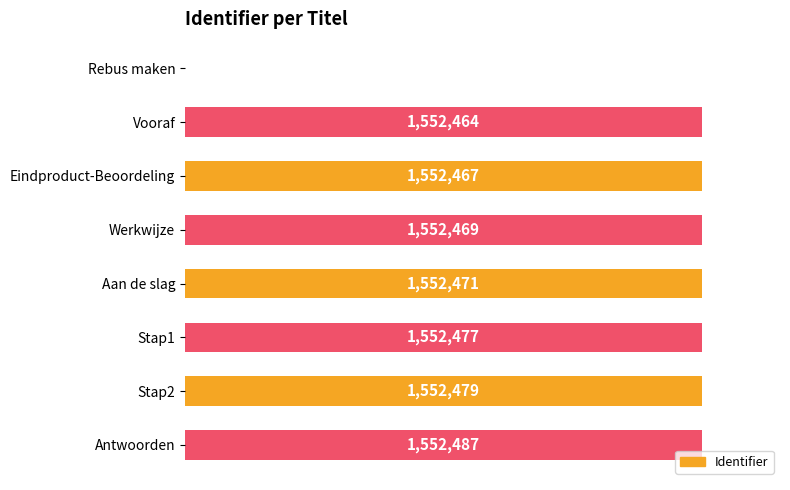

Are the bars horizontal?

Yes